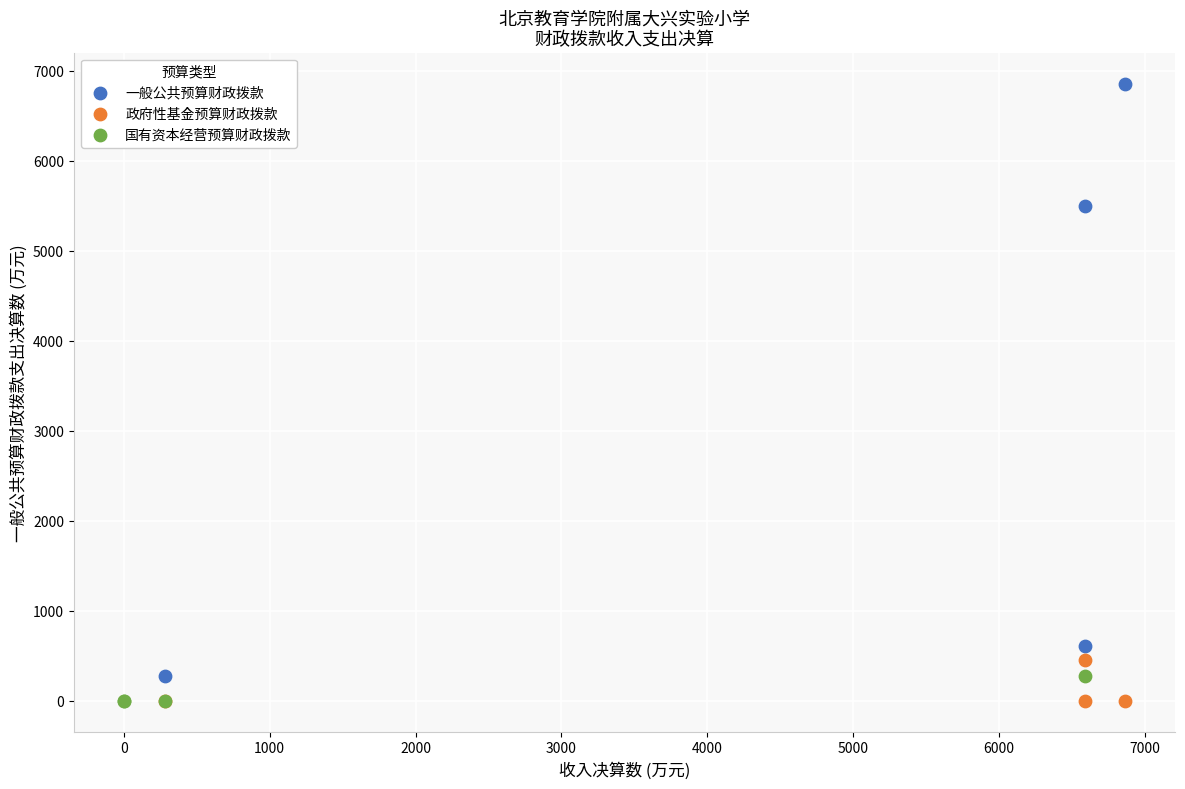

Which series has the widest spread of Y values?

一般公共预算财政拨款